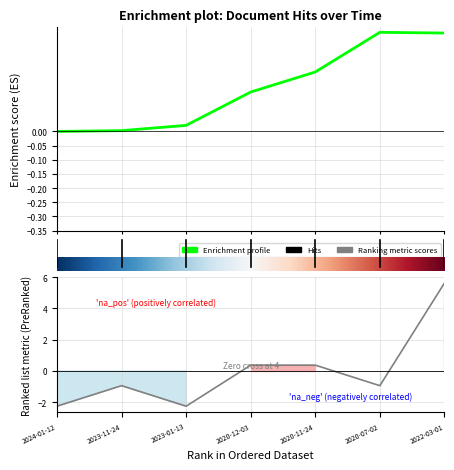

How many categories are shown in the chart?

7